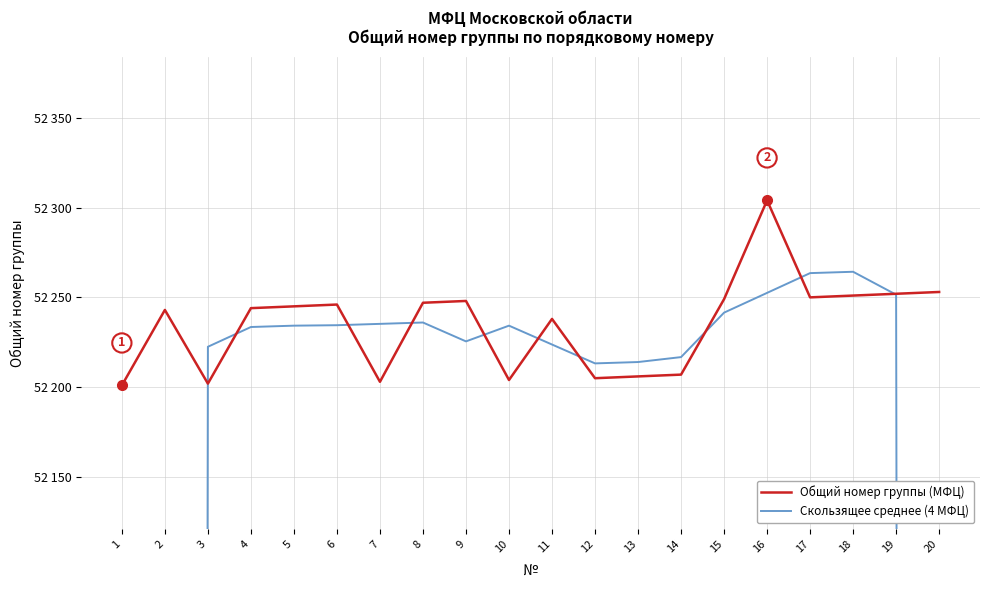

What is the minimum value shown in the chart?

26111.0